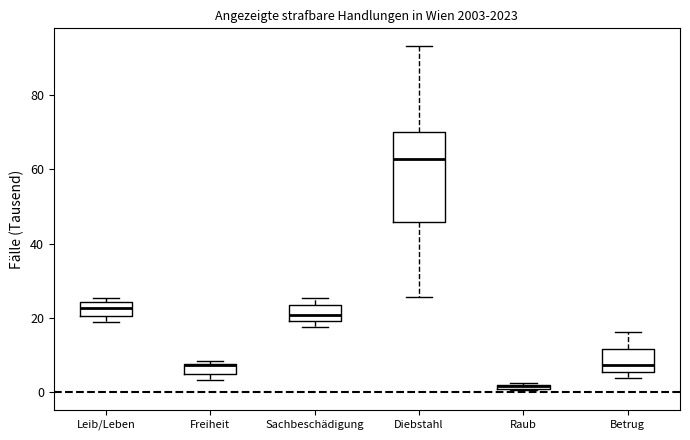

Where is the upper edge of the box for Betrug on the y-axis? The values are not printed on the chart, so give them approximately, as read against the axis.

12